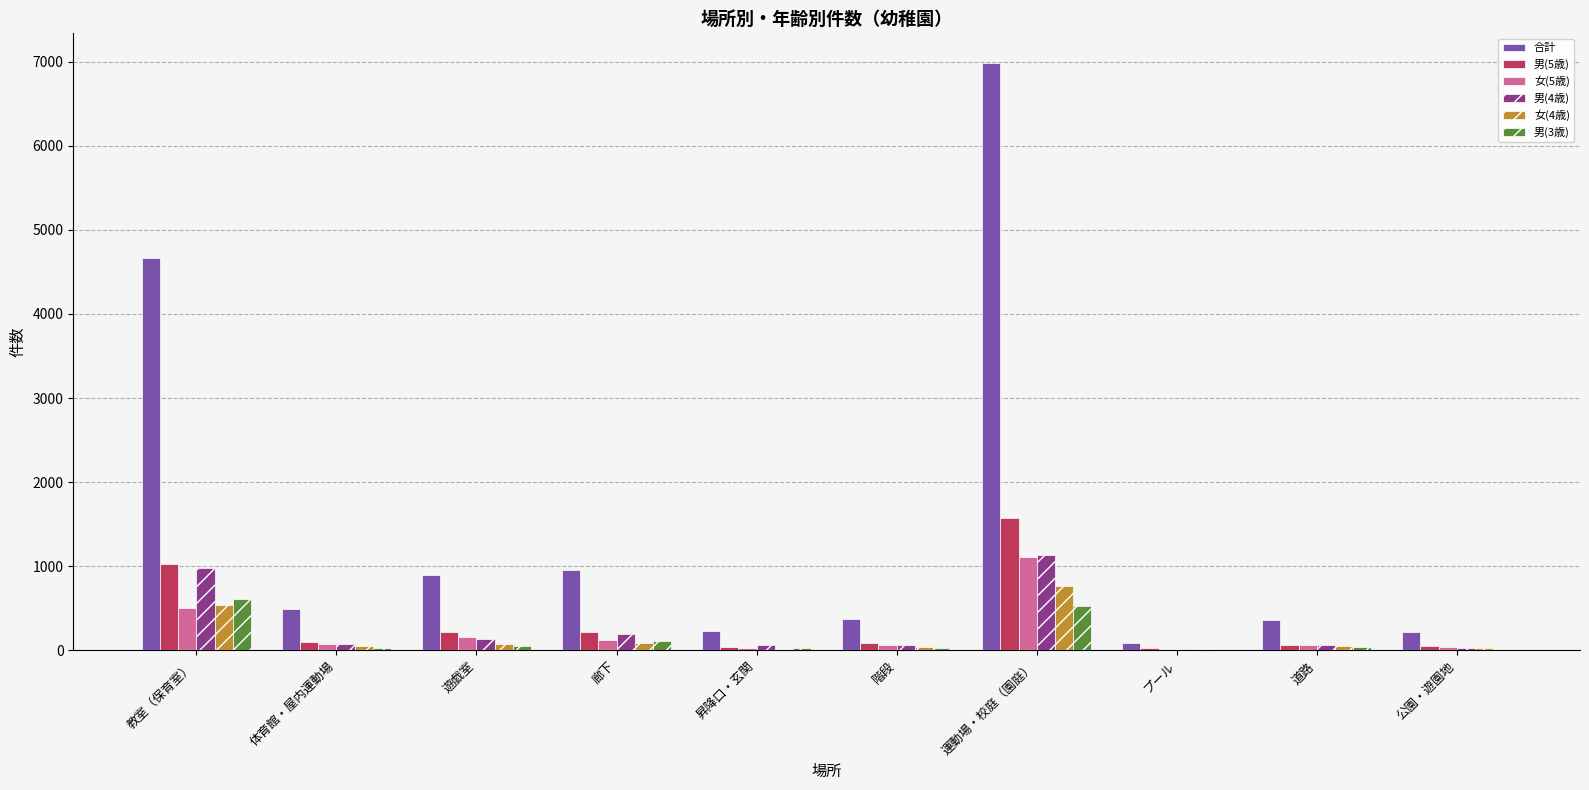

Does the chart contain stacked bars?

No